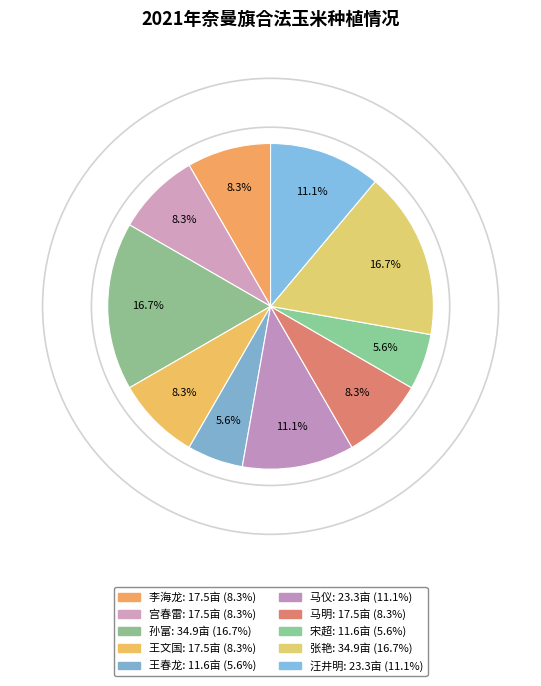

What percentage is NOT represented by 李海龙?

91.7%